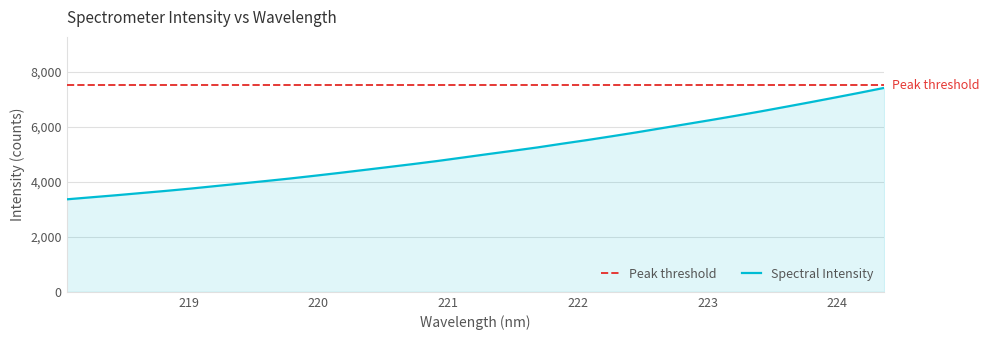

Read the value at 221.1174.

4882.0